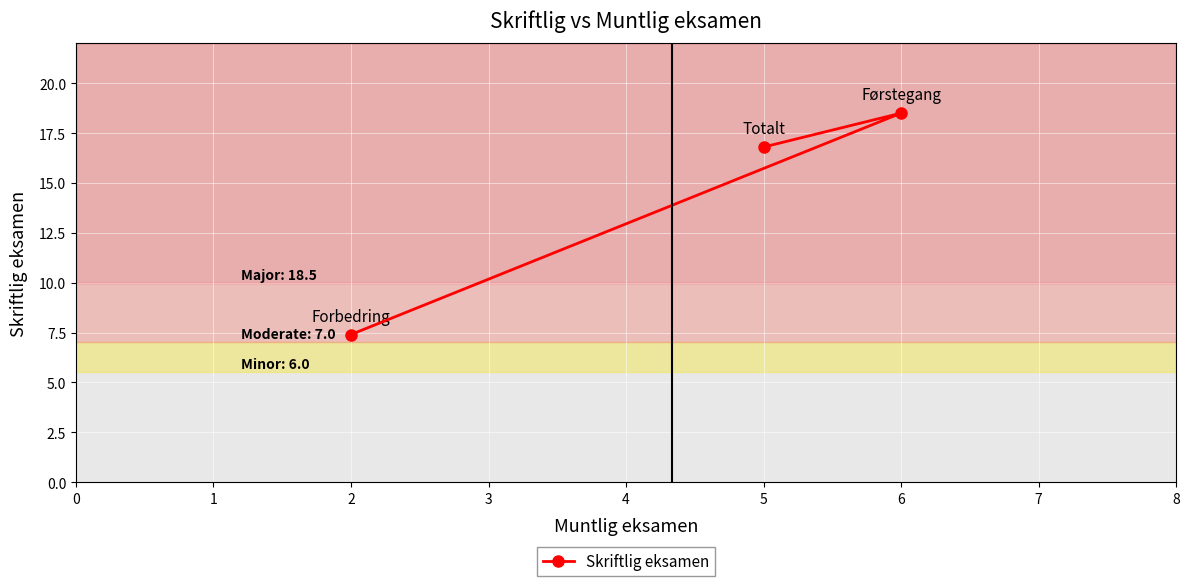

List the labels in order of value, smallest first.

2, 5, 6